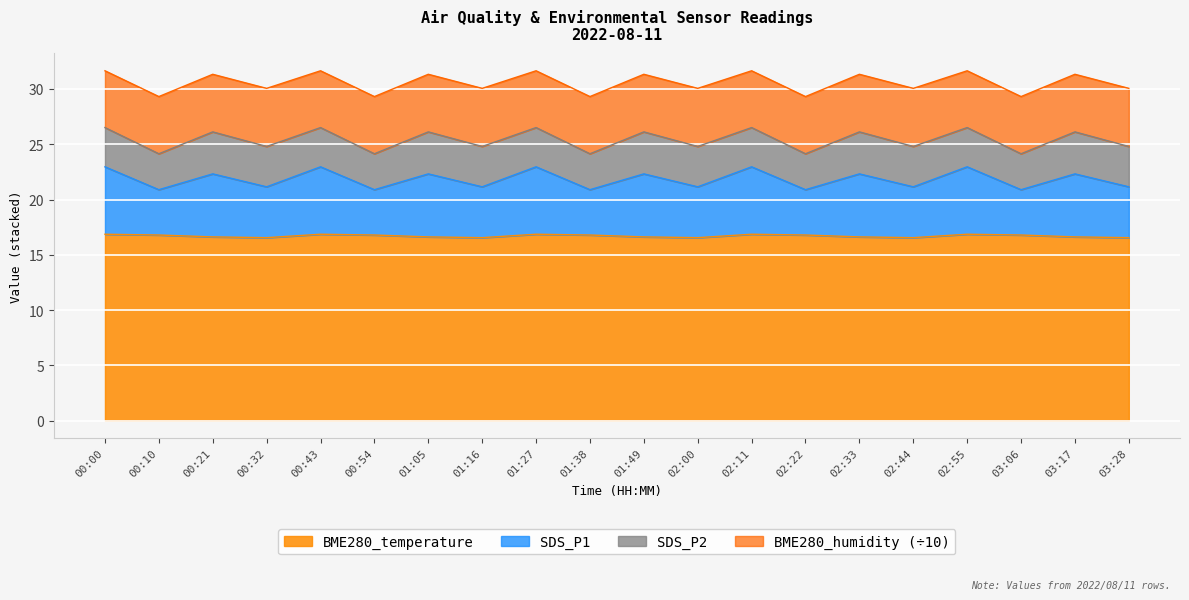

How many lines are shown in the chart?

4